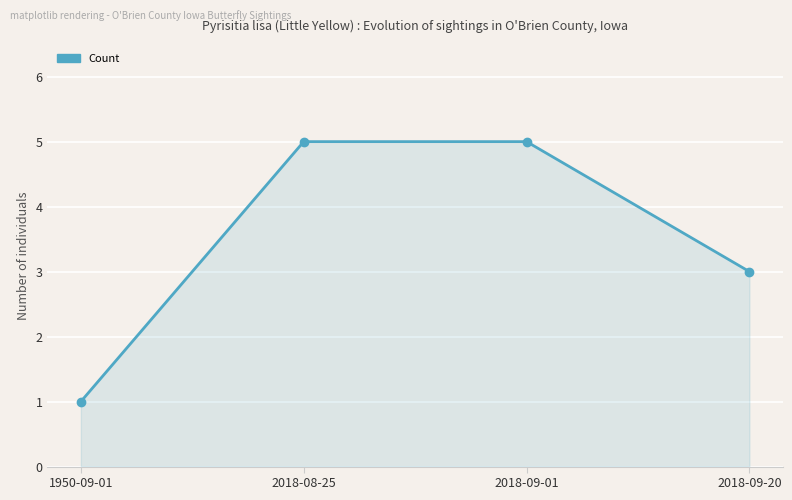

The chart shows a value of 5 at 2018-09-01. True or false?

True